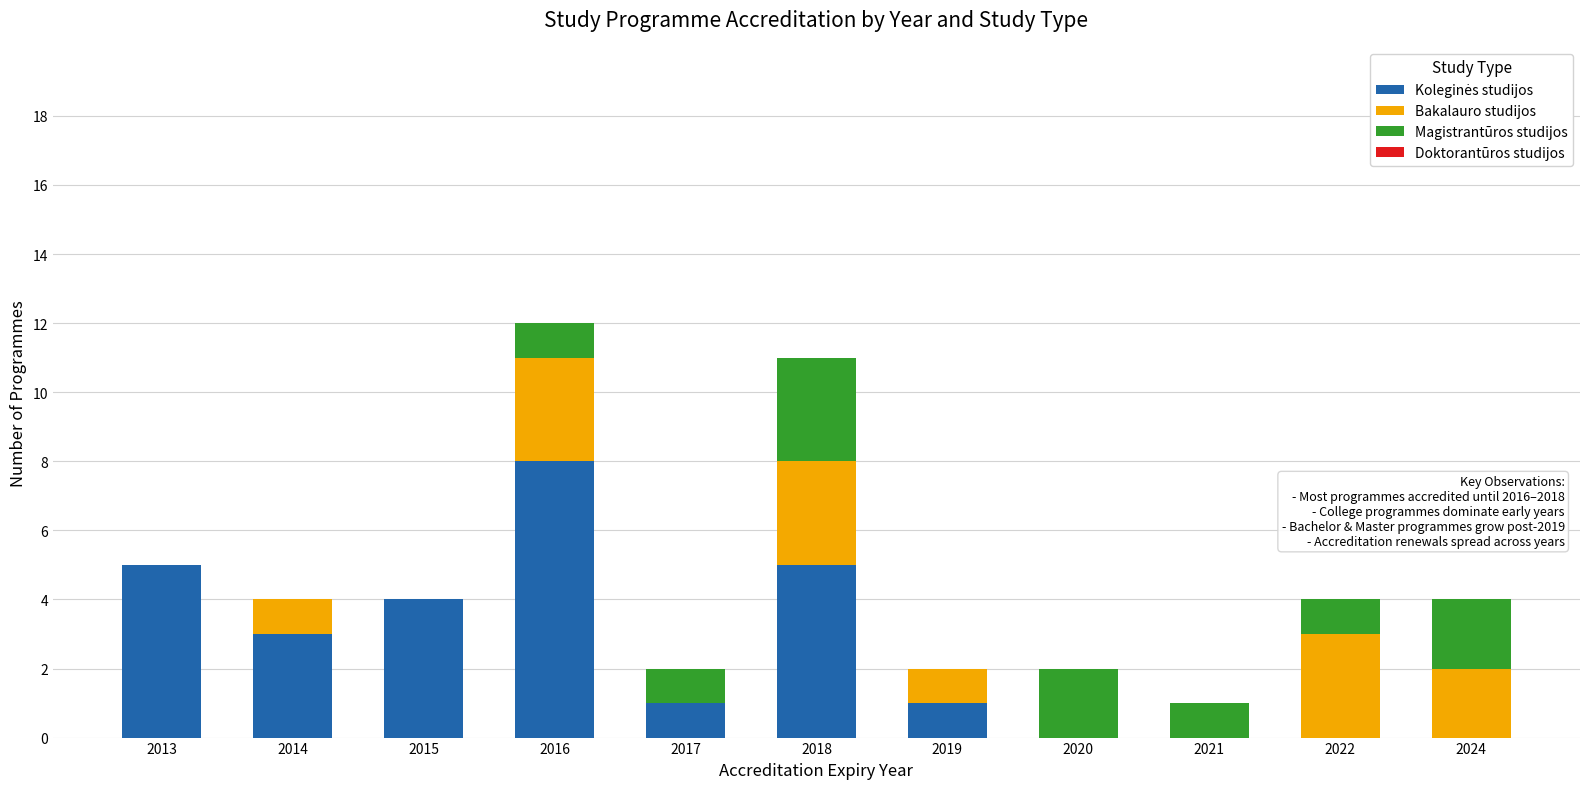

Are the bars horizontal?

No